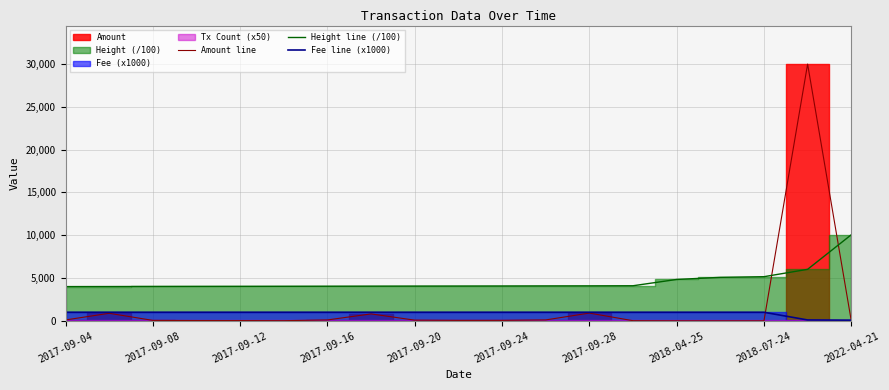

Read the Amount line value at 17.

30000.0